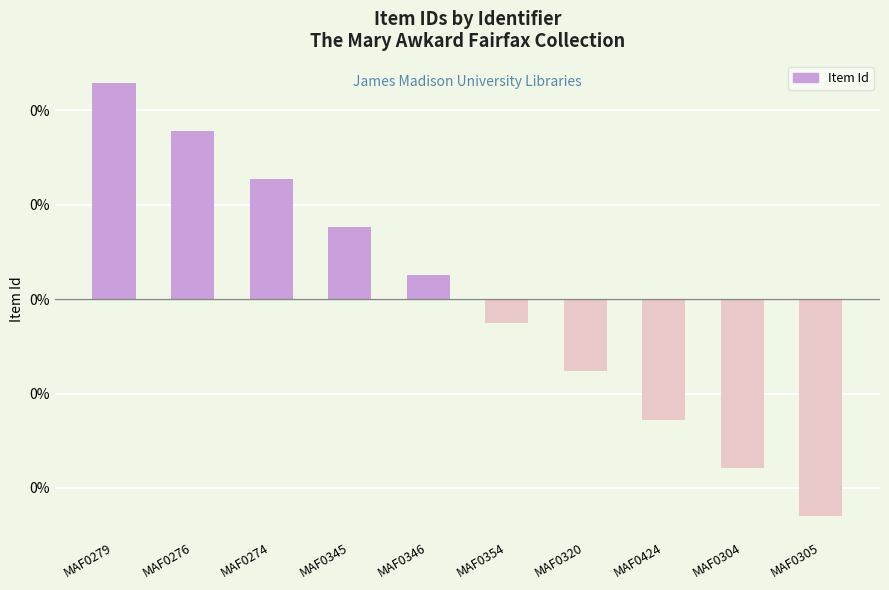

What is the value of the 1st bar from the left?

0.1